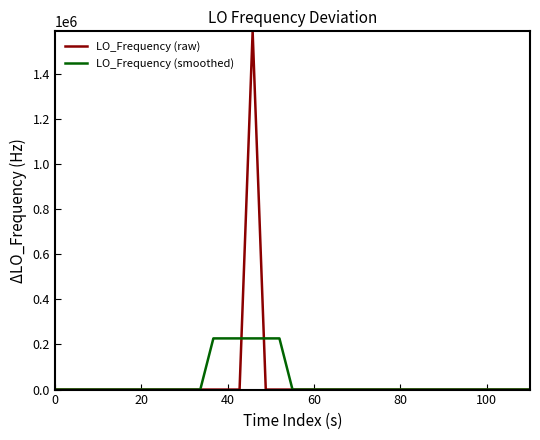

List the series in order of their peak value, highest first.

LO_Frequency (raw), LO_Frequency (smoothed)